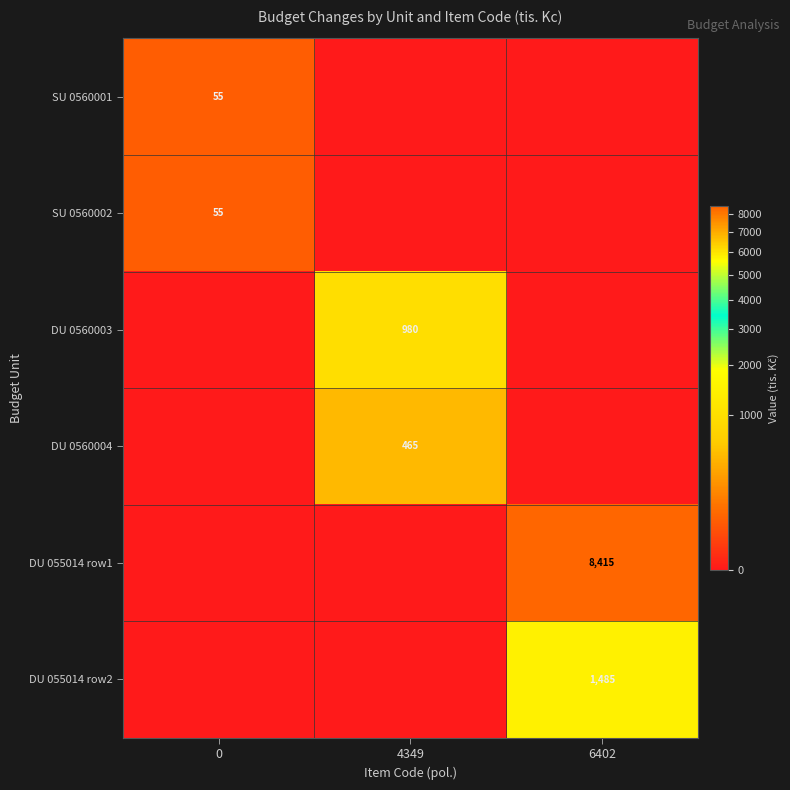

At how many categories does at least one series exceed 923?

2